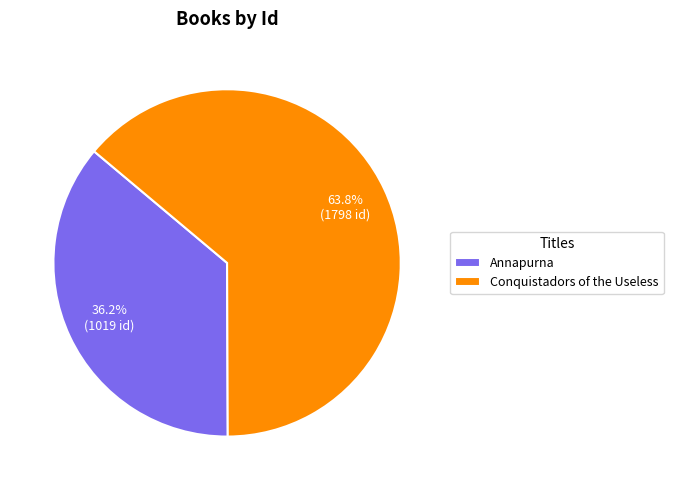

How many slices are in this pie chart?

2